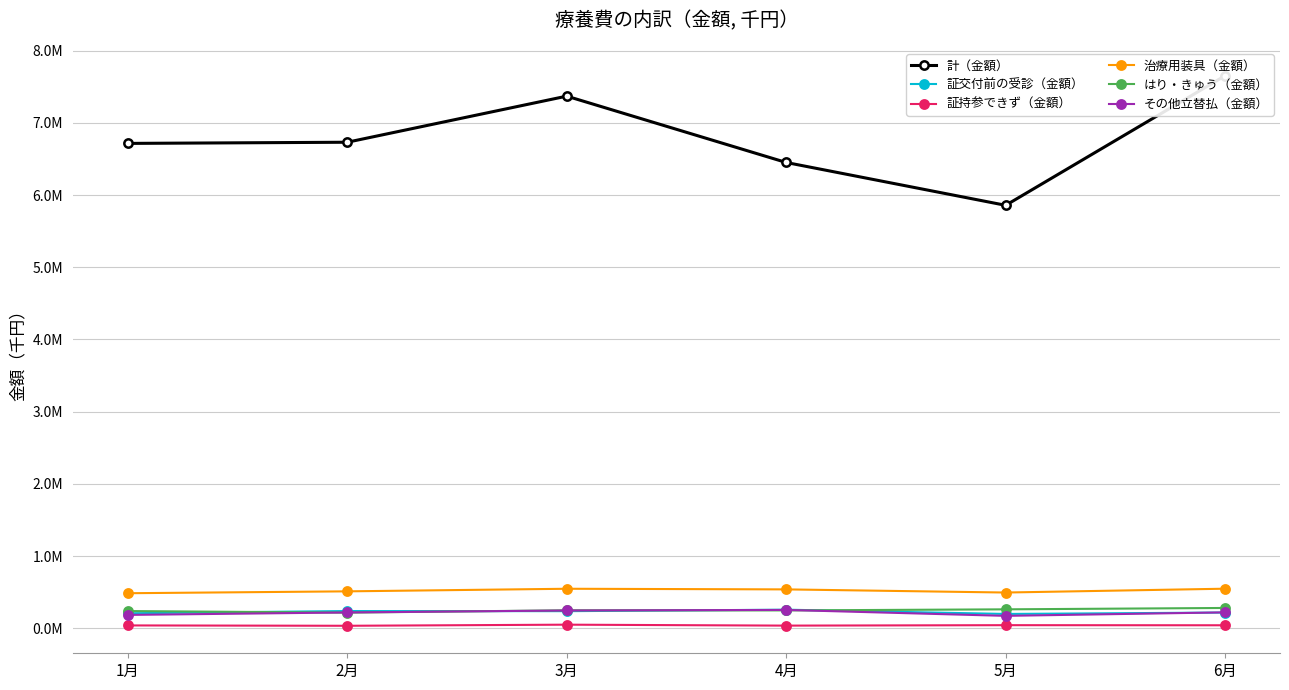

What is the label of the 4th point from the right?

3月